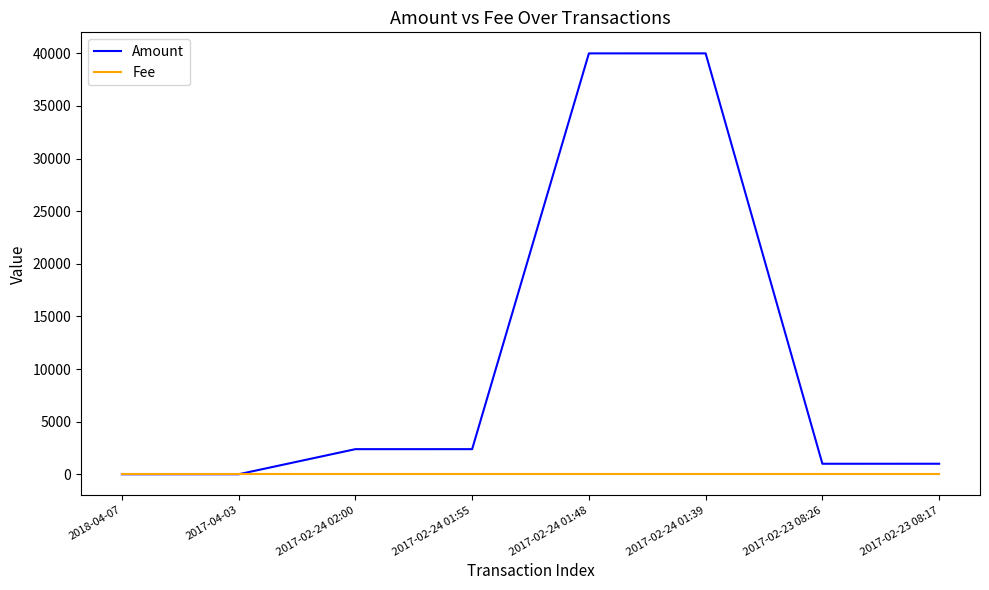

List the series in order of their overall mean, highest first.

Amount, Fee